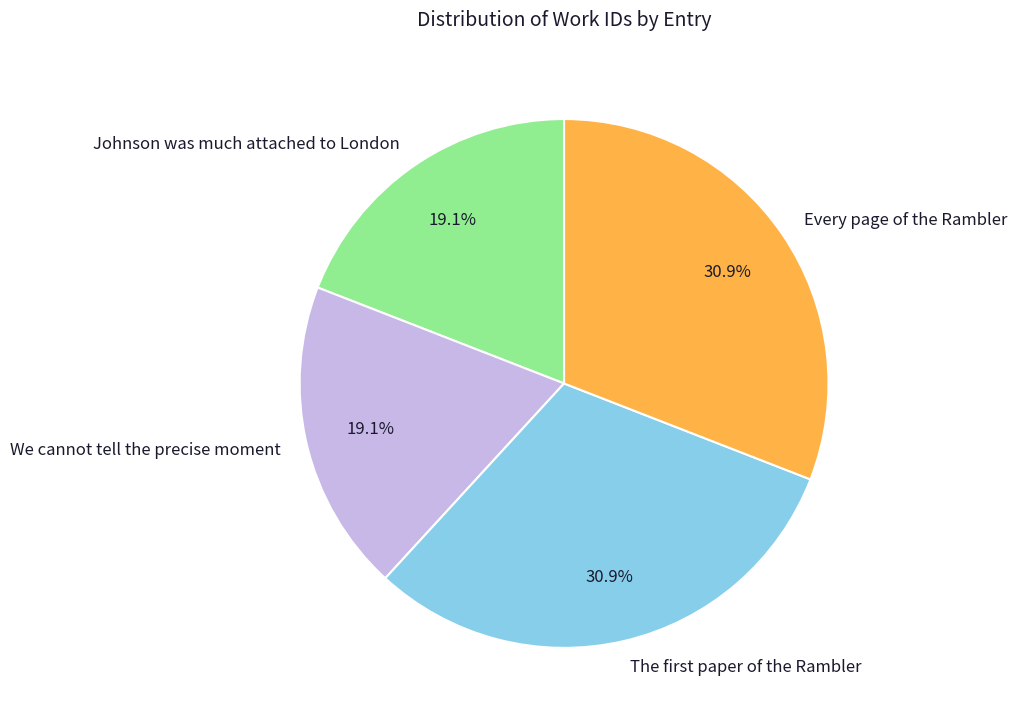

How many segments does this pie chart have?

4